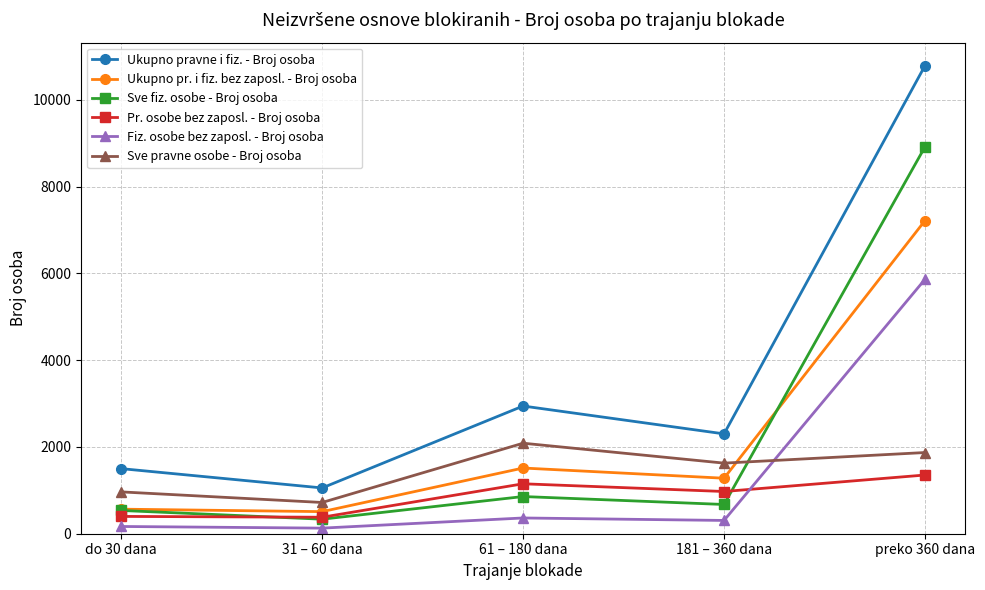

Rank the categories by Sve pravne osobe - Broj osoba value from lowest to highest.

31 – 60 dana, do 30 dana, 181 – 360 dana, preko 360 dana, 61 – 180 dana